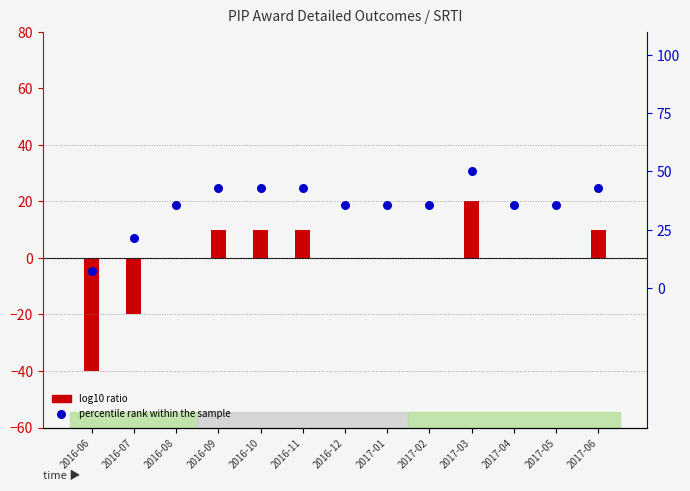

Approximately how many times larger is the value at 2016-07 compared to 2017-04?

0.6